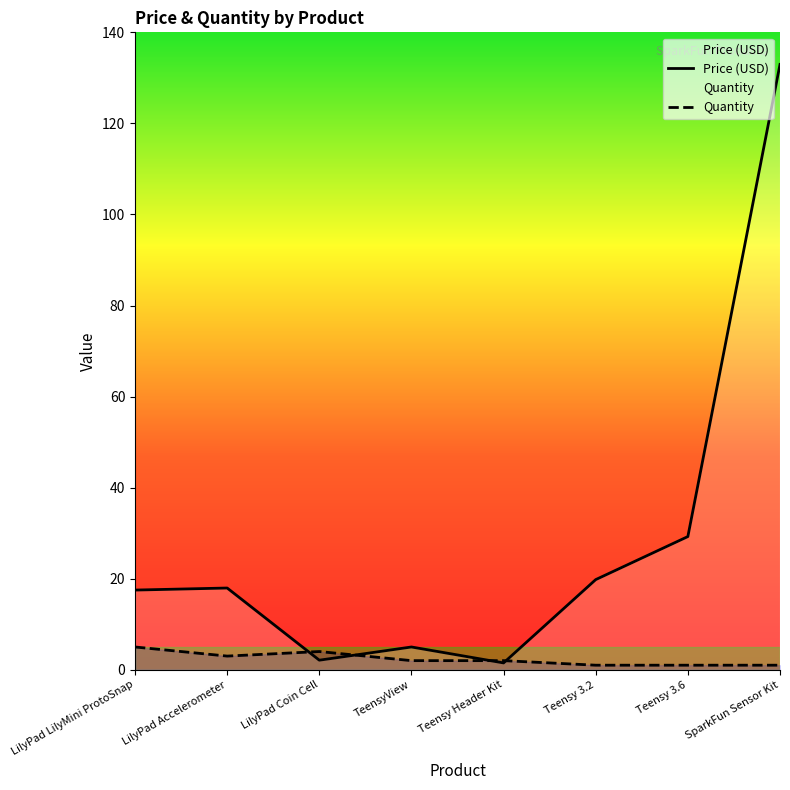

What is the total value across all series at Teensy Header Kit?

3.5